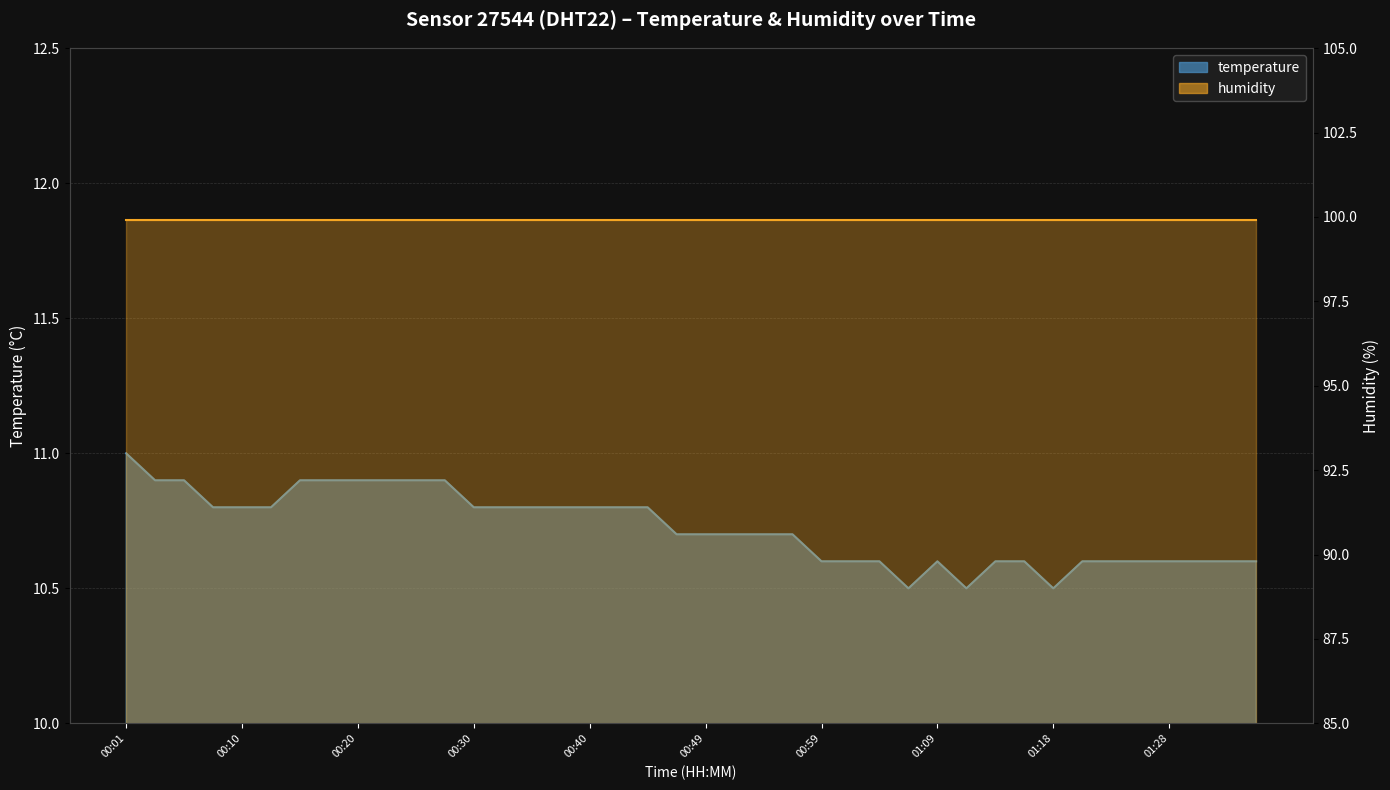

What value does the data have at 00:54?

10.7